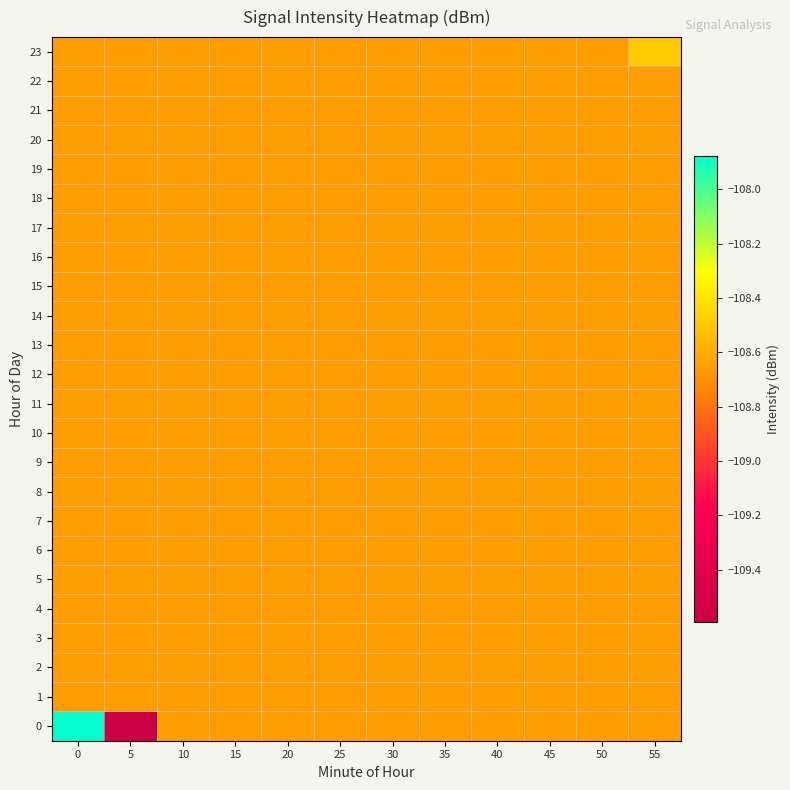

Count the number of categories in the chart.

12